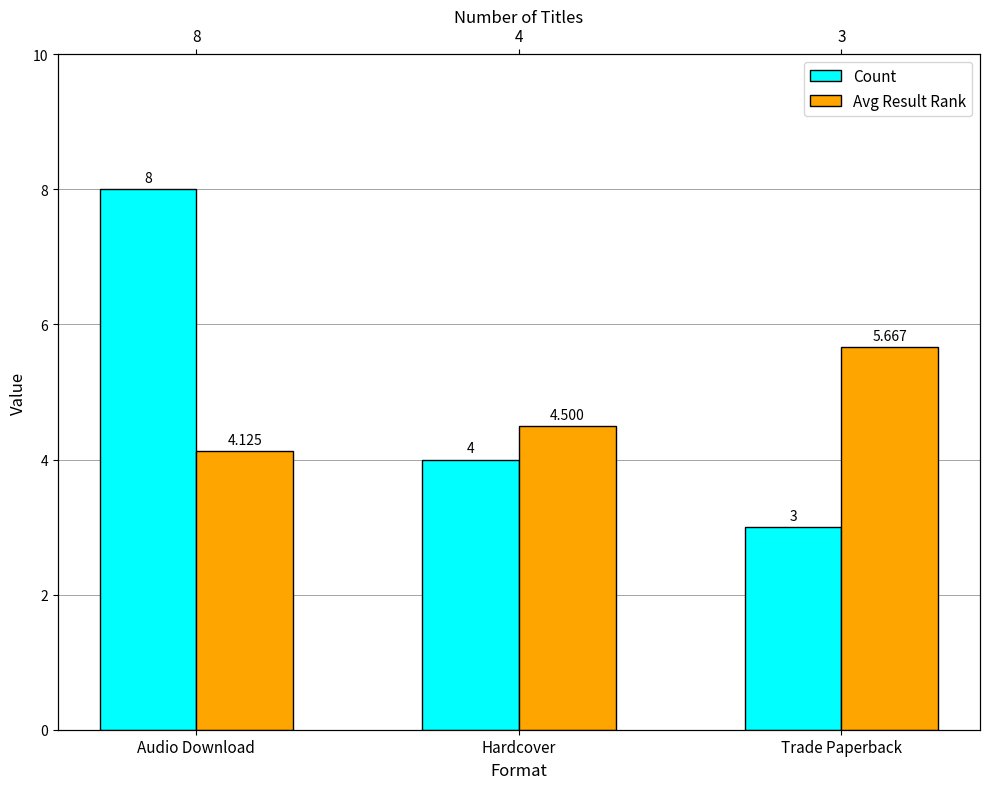

Rank the series by their maximum value, from lowest to highest.

Avg Result Rank, Count